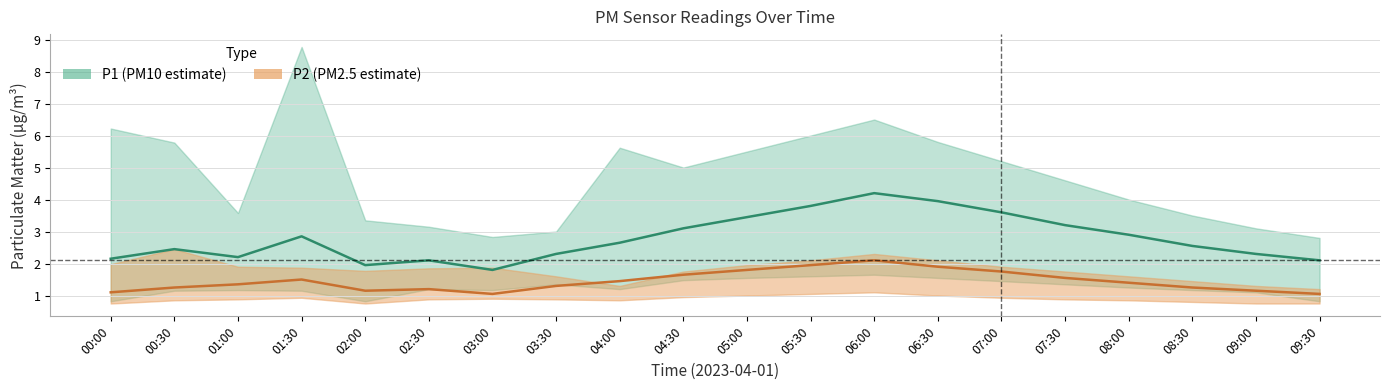

List the labels in order of P2_upper value, largest first.

00:30, 06:00, 05:30, 06:30, 00:00, 05:00, 01:00, 07:00, 01:30, 03:00, 02:30, 02:00, 04:30, 07:30, 03:30, 08:00, 08:30, 04:00, 09:00, 09:30